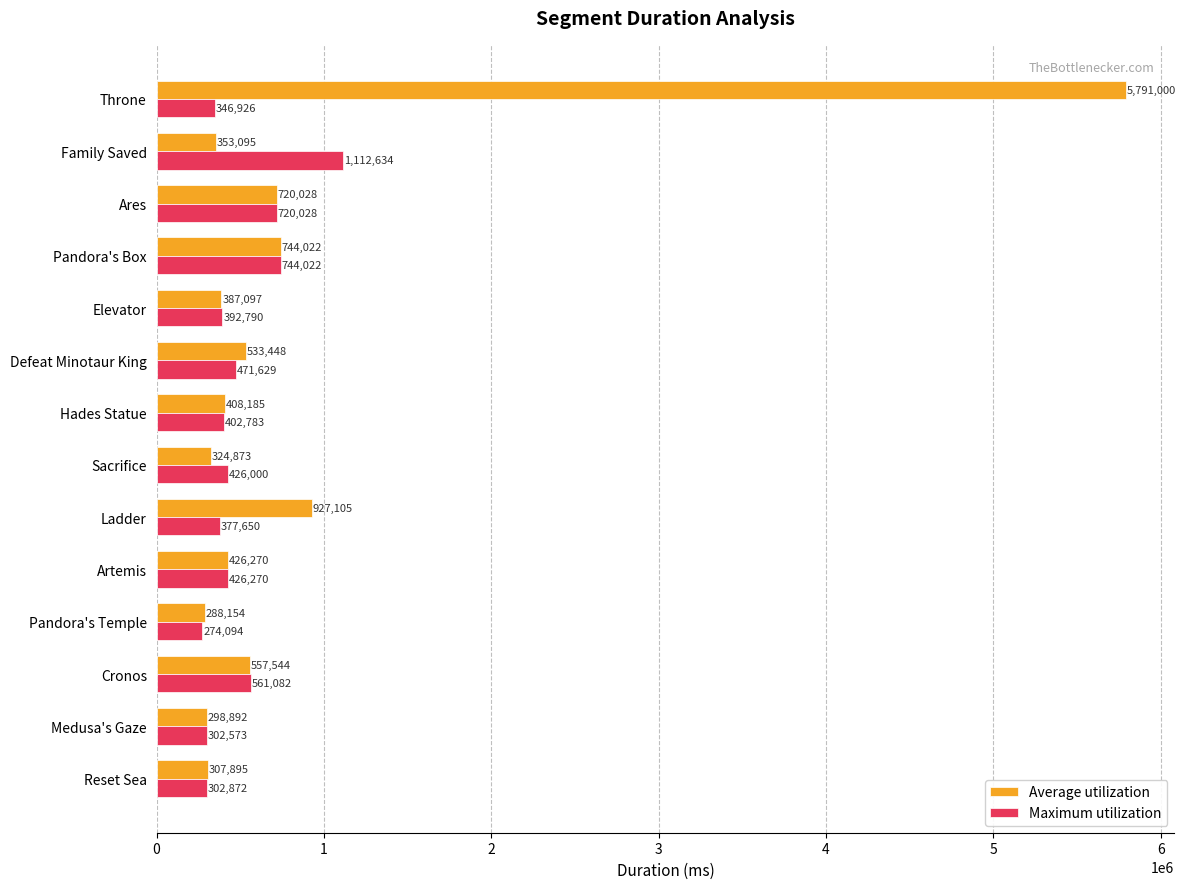

What is the maximum value for Maximum utilization?

1112634